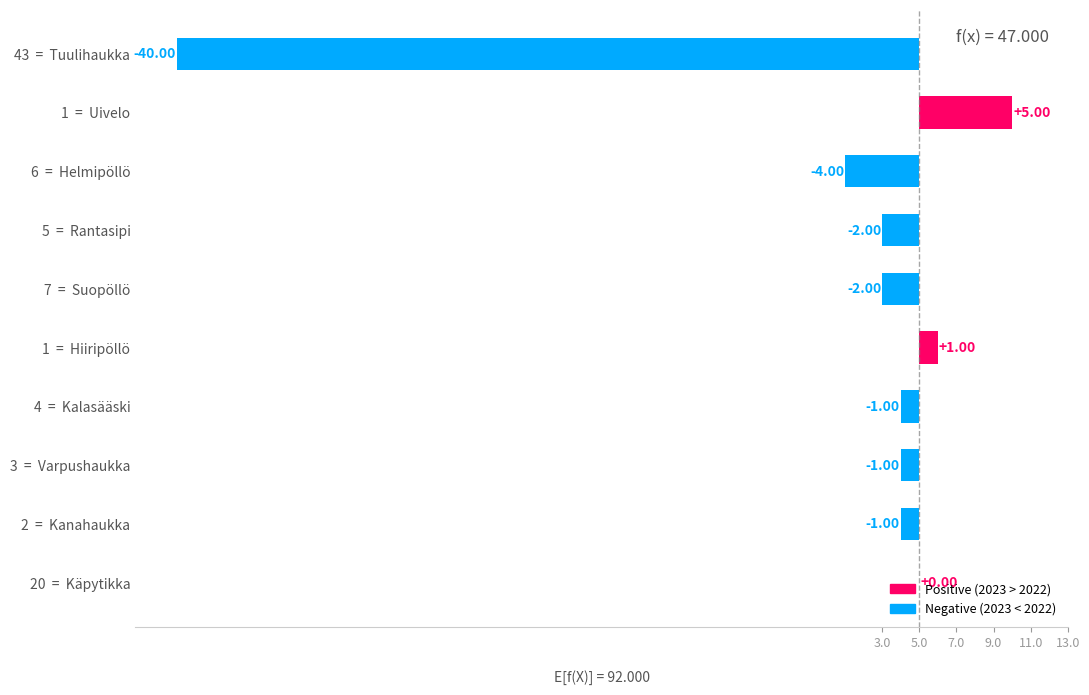

What is the value of the 4th bar from the left?

-2